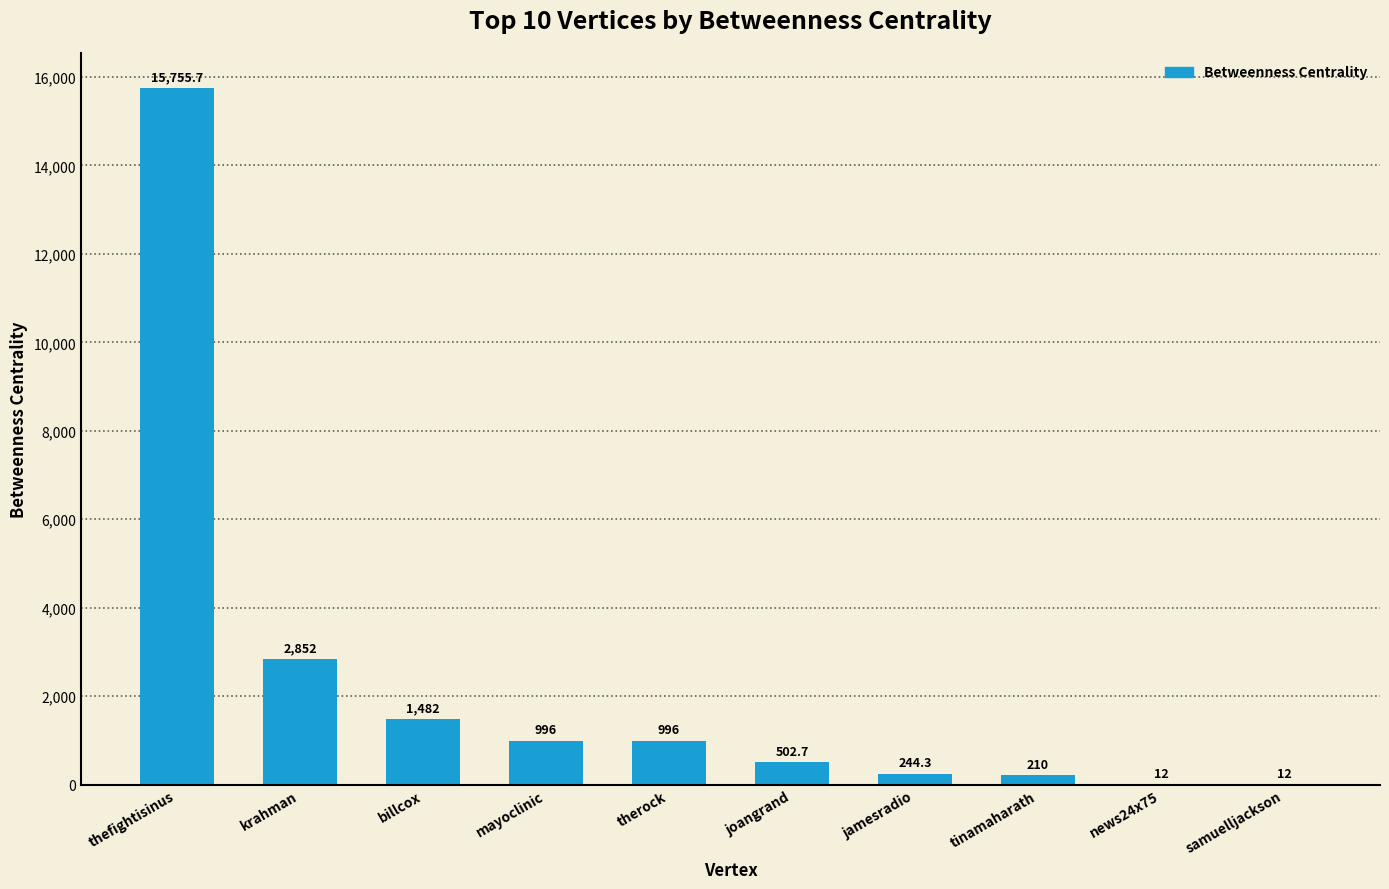

Which category has the highest value across all series?

thefightisinus